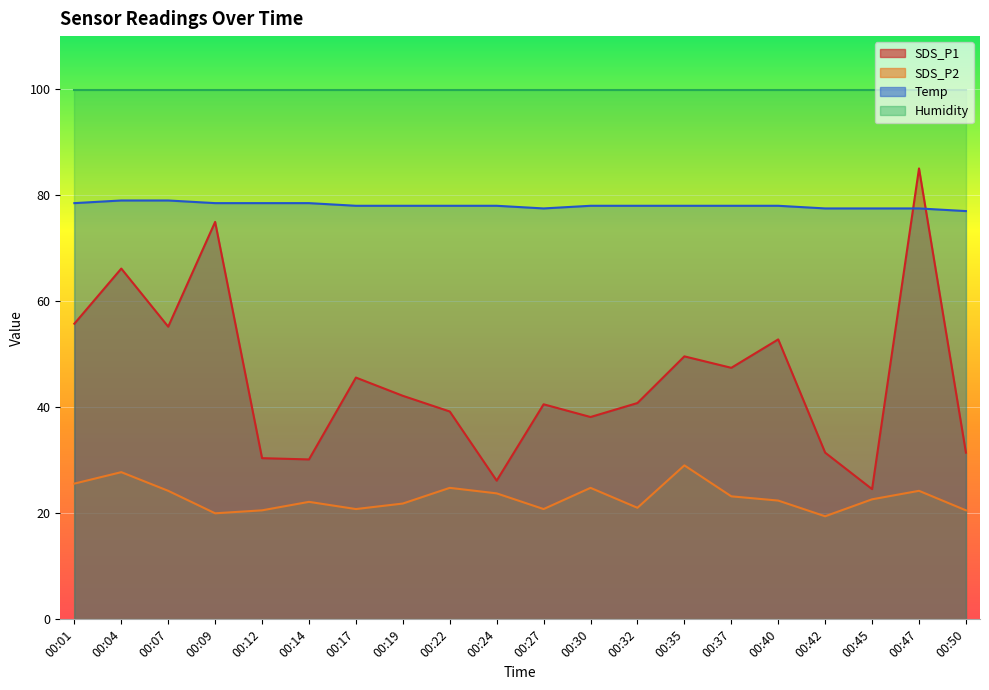

What is the value of the SDS_P1 point at the 19th from the left?

85.0